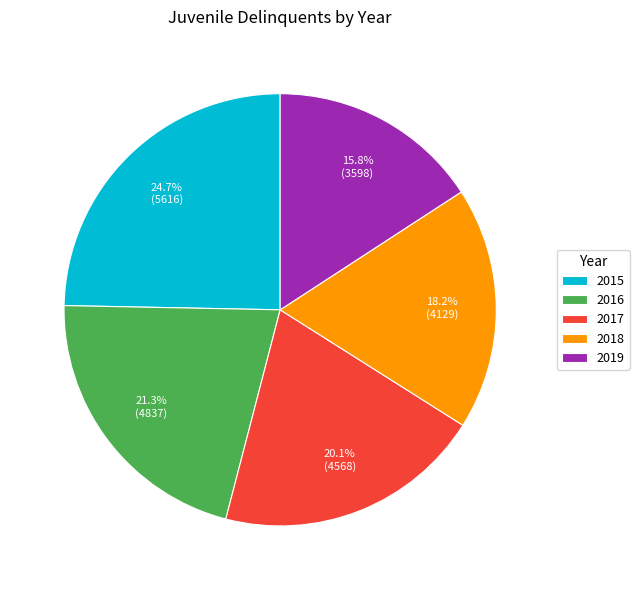

Between 2019 and 2015, which is larger?

2015